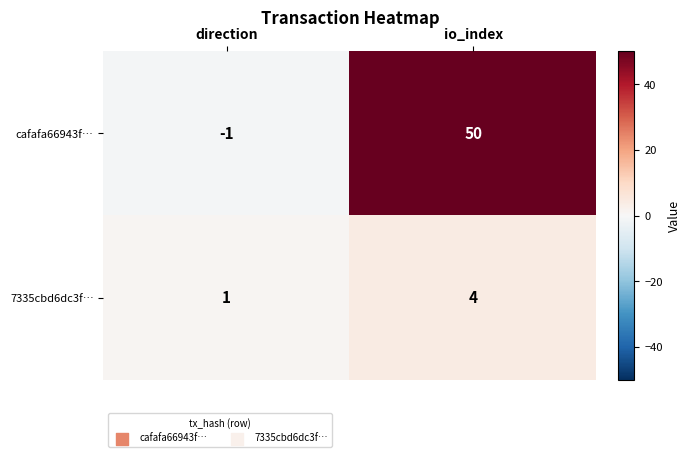

What is the spread (max minus min) of values at io_index?

46